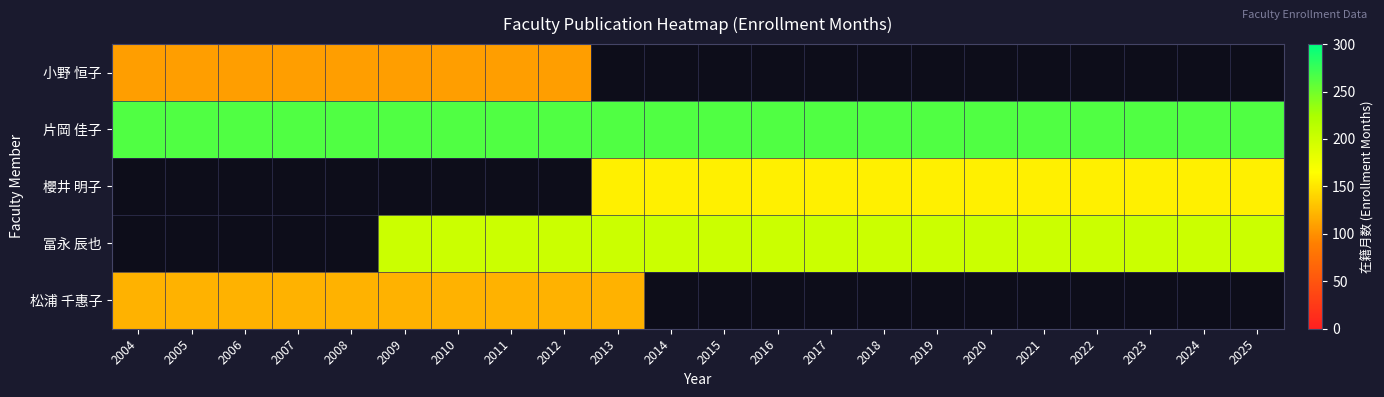

Which series has the largest total across all categories?

片岡 佳子